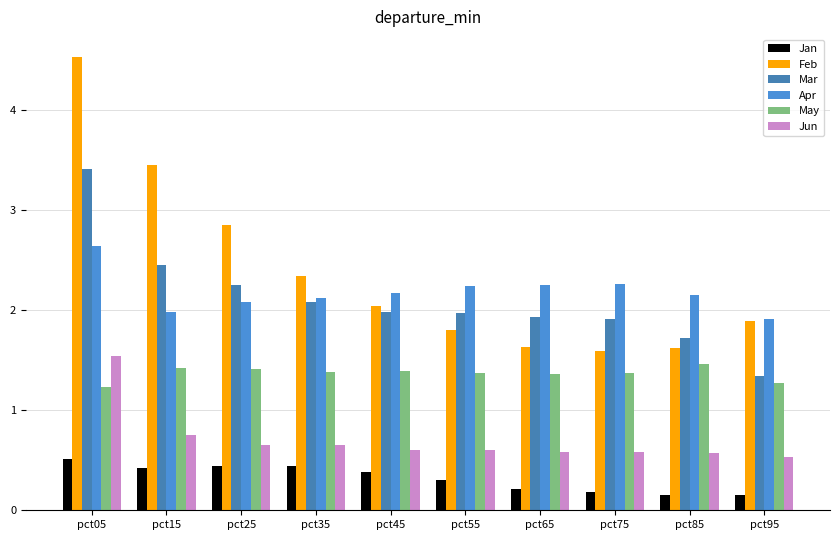

The value of Jan at pct55 is 0.5. True or false?

False